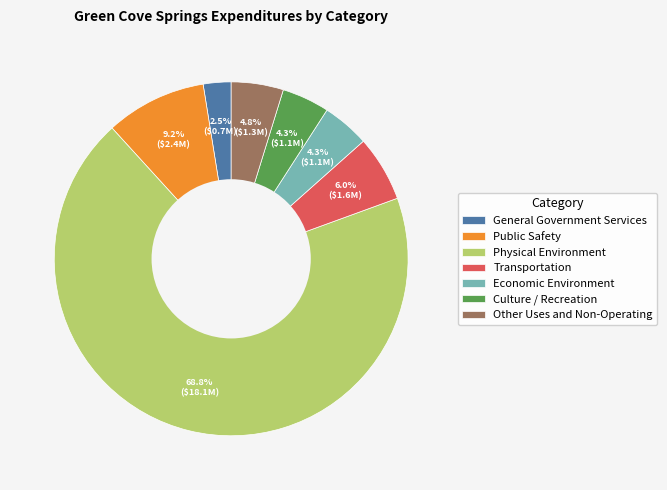

Is there any slice that represents more than half of the pie?

Yes